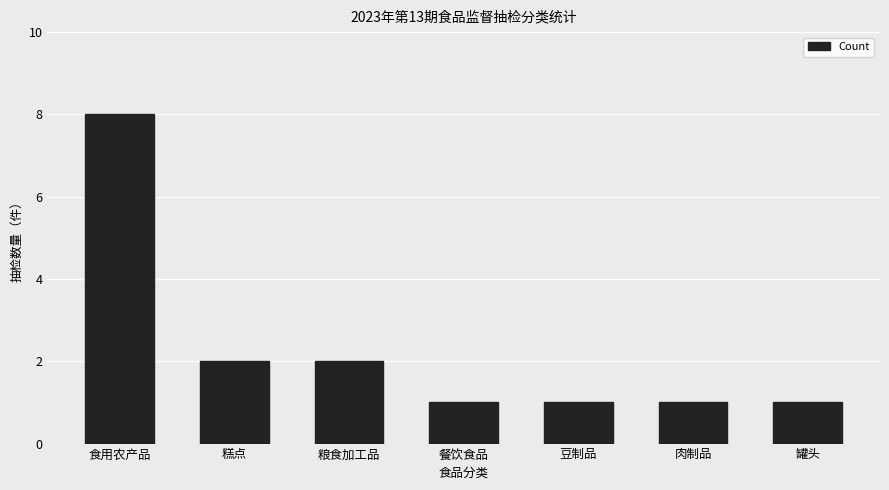

What is the maximum value shown in the chart?

8